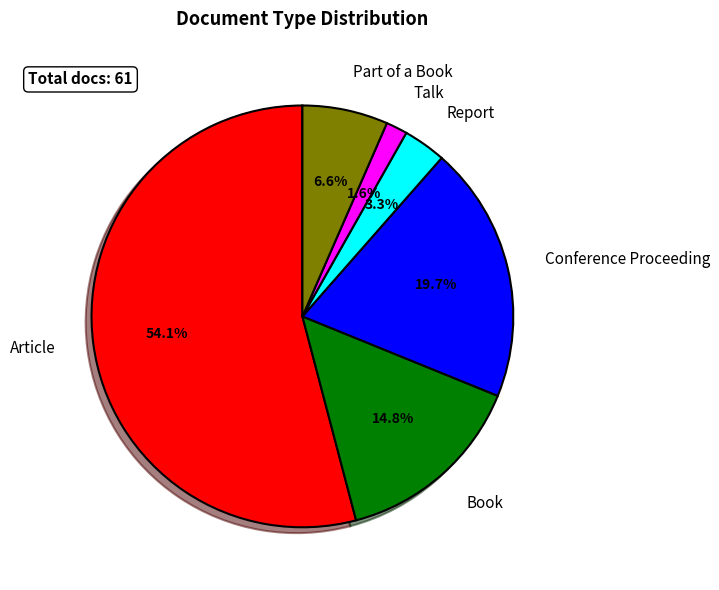

To the nearest percent, what percentage of the pie is Report?

3%